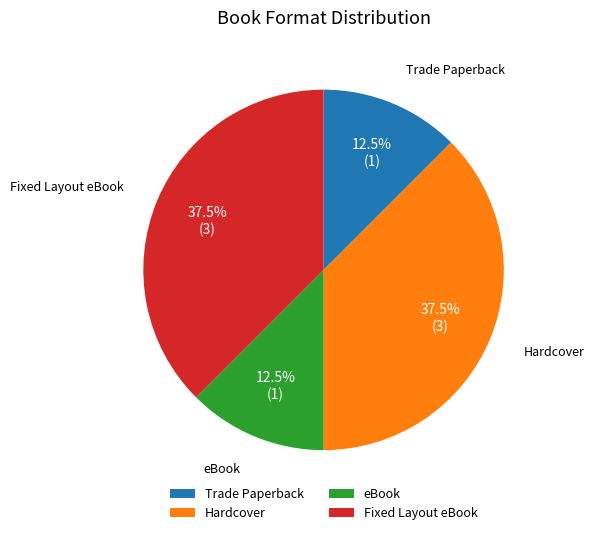

To the nearest percent, what is the combined percentage of eBook and Fixed Layout eBook?

50%